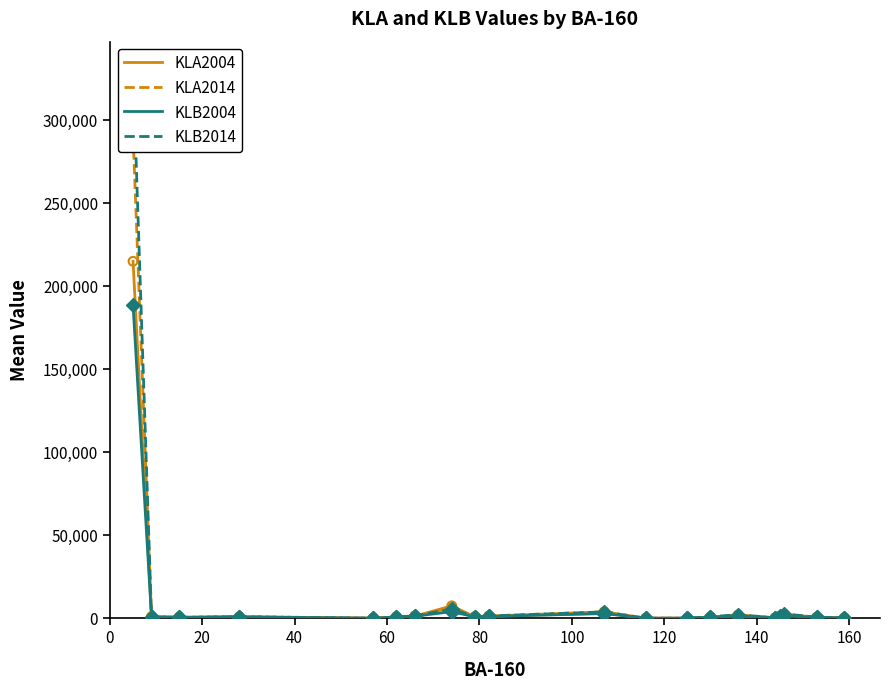

Which series contains the highest Y value?

KLB2014